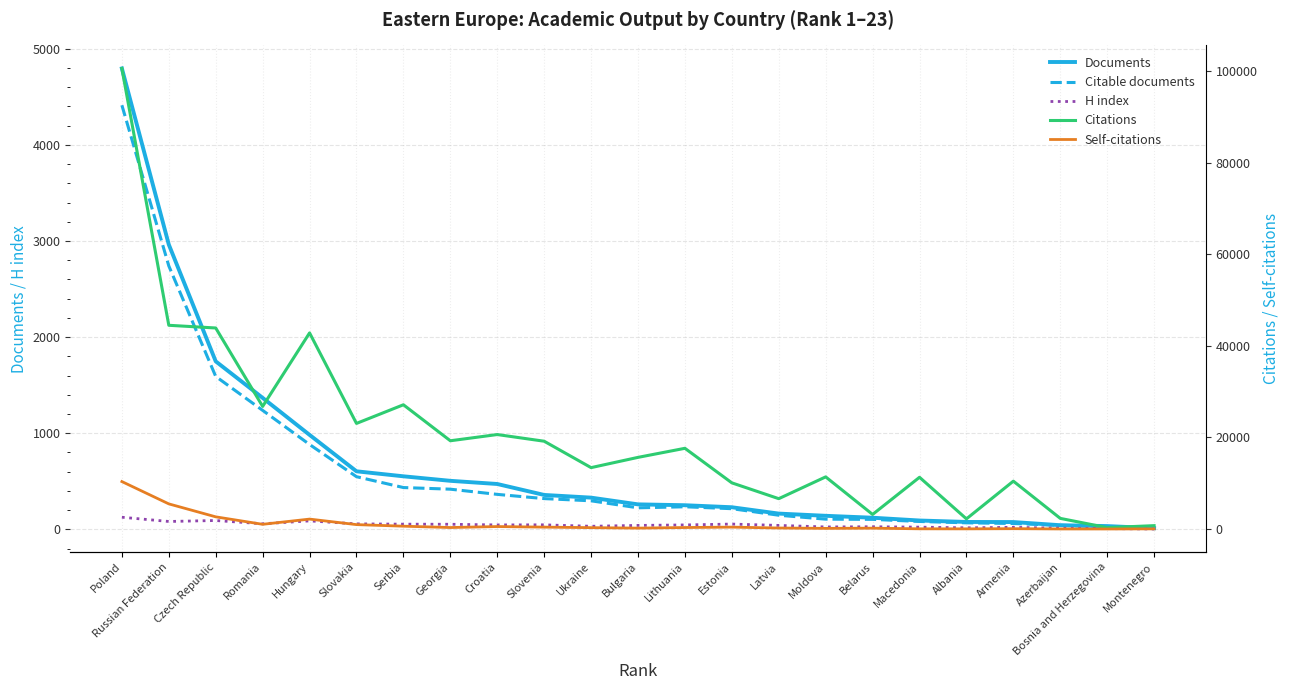

What is the approximate value of H index at Slovakia, to the nearest 5?

55